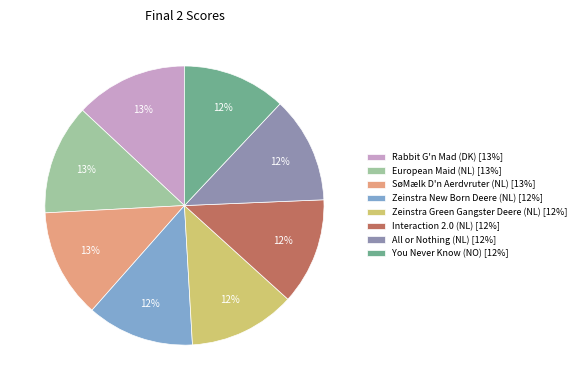

What percentage is the Zeinstra New Born Deere (NL) slice, to the nearest percent?

12%